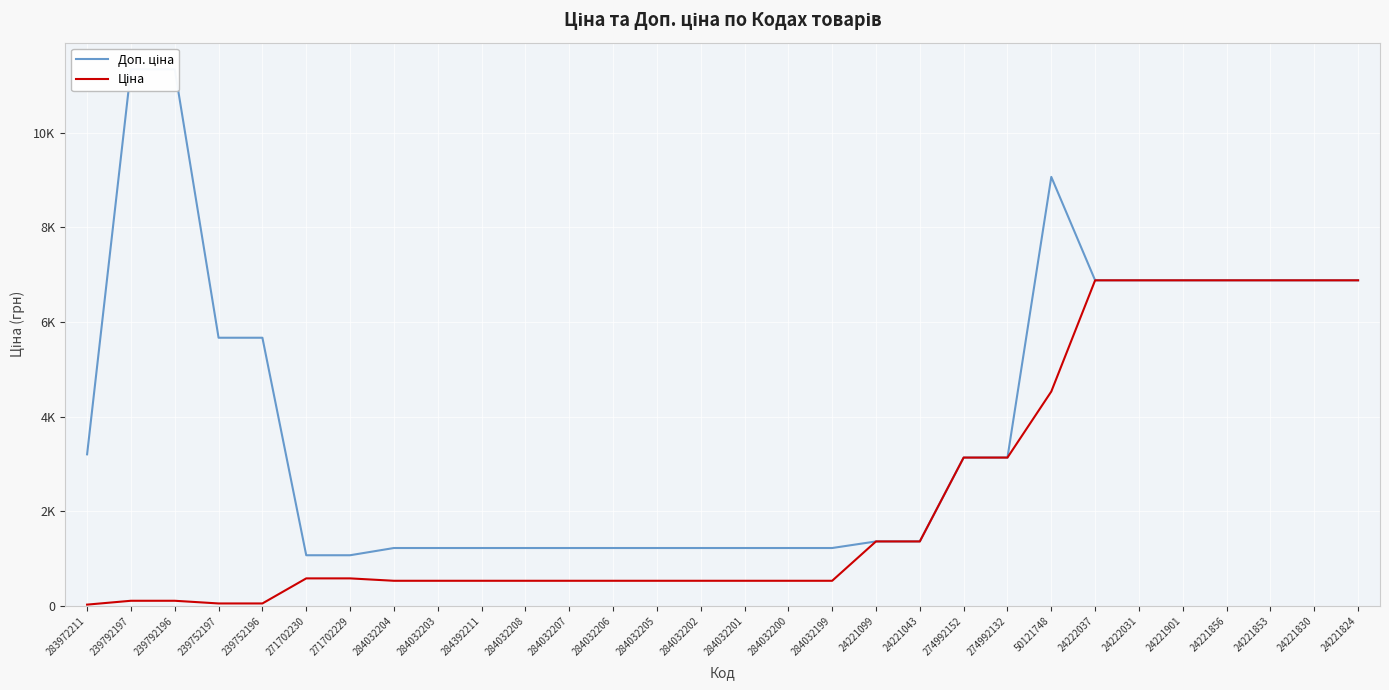

Reading right to left, transcribe all the data shown in this chart.

Доп. ціна: 24221824=6879.5	24221830=6879.5	24221853=6879.5	24221856=6879.5	24221901=6879.5	24222031=6879.5	24222037=6879.5	50121748=9062.9	274992132=3137.0	274992152=3137.0	24221043=1366.0	24221099=1366.0	284032199=1227.2	284032200=1227.2	284032201=1227.2	284032202=1227.2	284032205=1227.2	284032206=1227.2	284032207=1227.2	284032208=1227.2	284392211=1227.2	284032203=1227.2	284032204=1227.2	271702229=1074.5	271702230=1074.5	239752196=5667.0	239752197=5667.0	239792196=11334.0	239792197=11334.0	283972211=3205.0
Ціна: 24221824=6879.5	24221830=6879.5	24221853=6879.5	24221856=6879.5	24221901=6879.5	24222031=6879.5	24222037=6879.5	50121748=4531.4	274992132=3136.8	274992152=3136.8	24221043=1366.3	24221099=1366.3	284032199=535.4	284032200=535.4	284032201=535.4	284032202=535.4	284032205=535.4	284032206=535.4	284032207=535.4	284032208=535.4	284392211=535.4	284032203=535.4	284032204=535.4	271702229=586.0	271702230=586.0	239752196=56.7	239752197=56.7	239792196=113.3	239792197=113.3	283972211=32.0